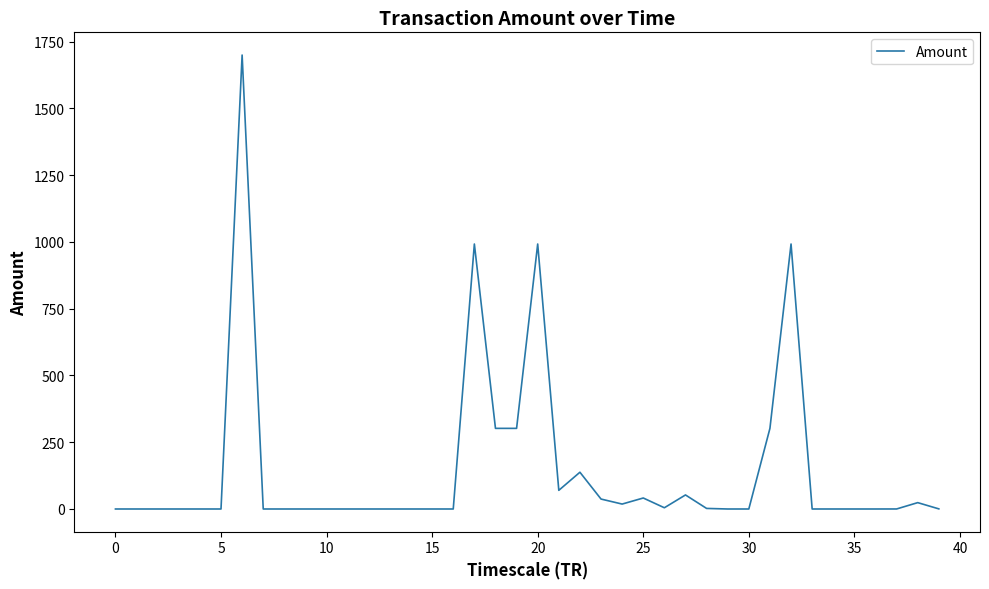

What is the greatest value displayed?

1700.0